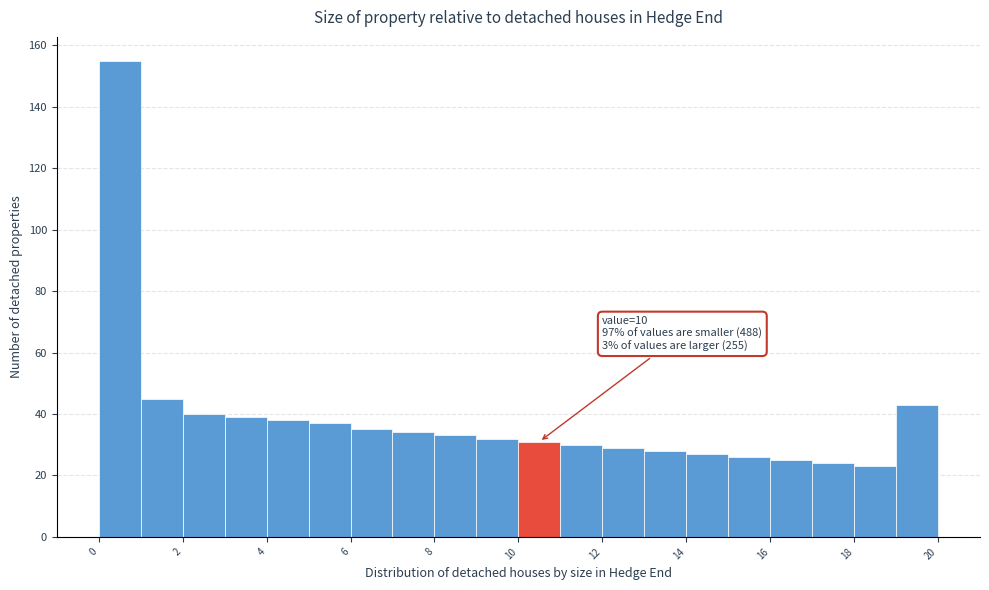

Which range on the x-axis has the tallest bar?

0 to 1